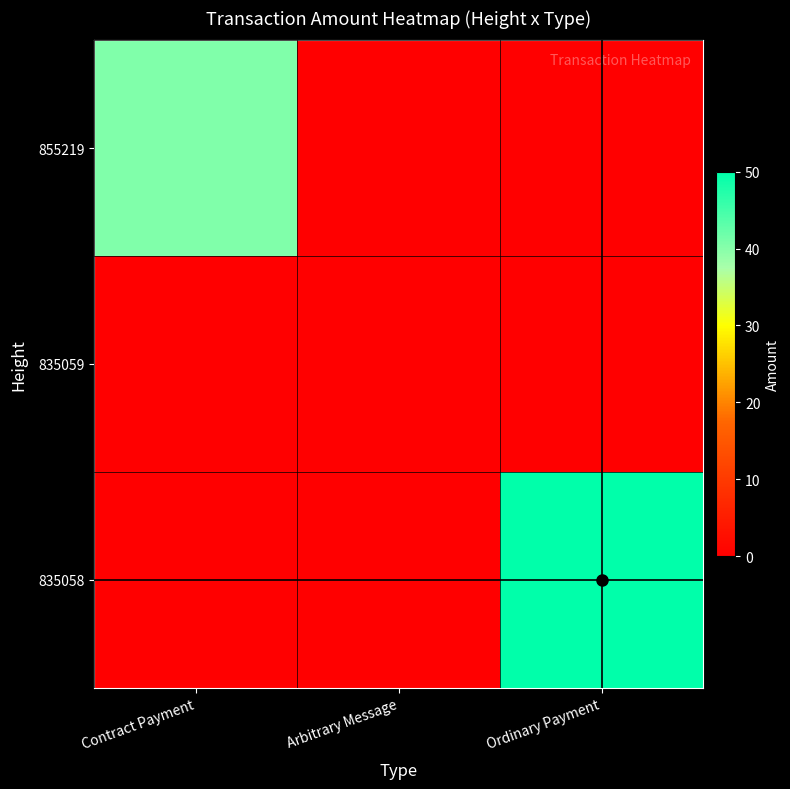

How many data points does each series have?

3